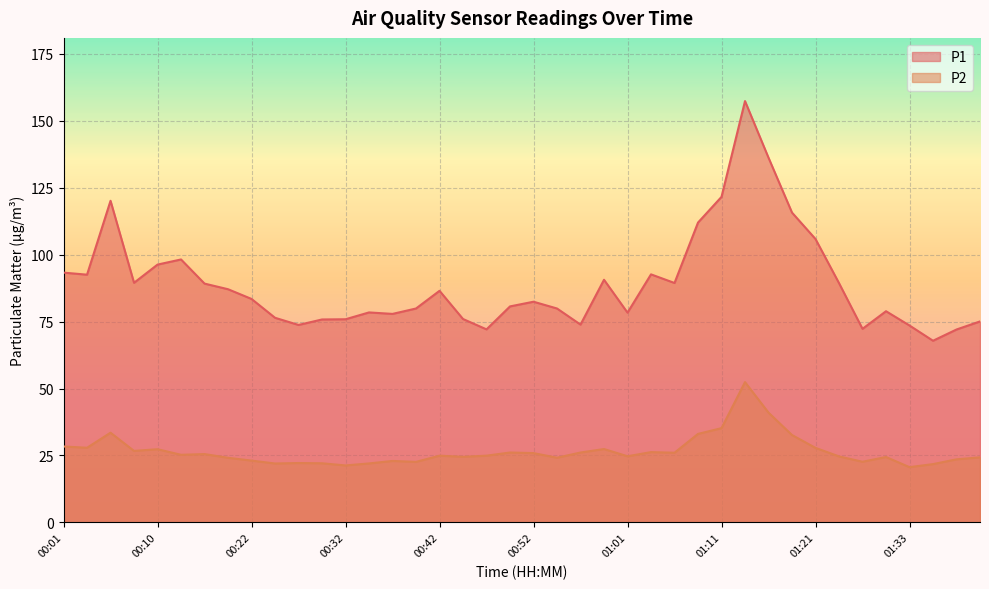

What is the label of the 38th point from the left?

01:36